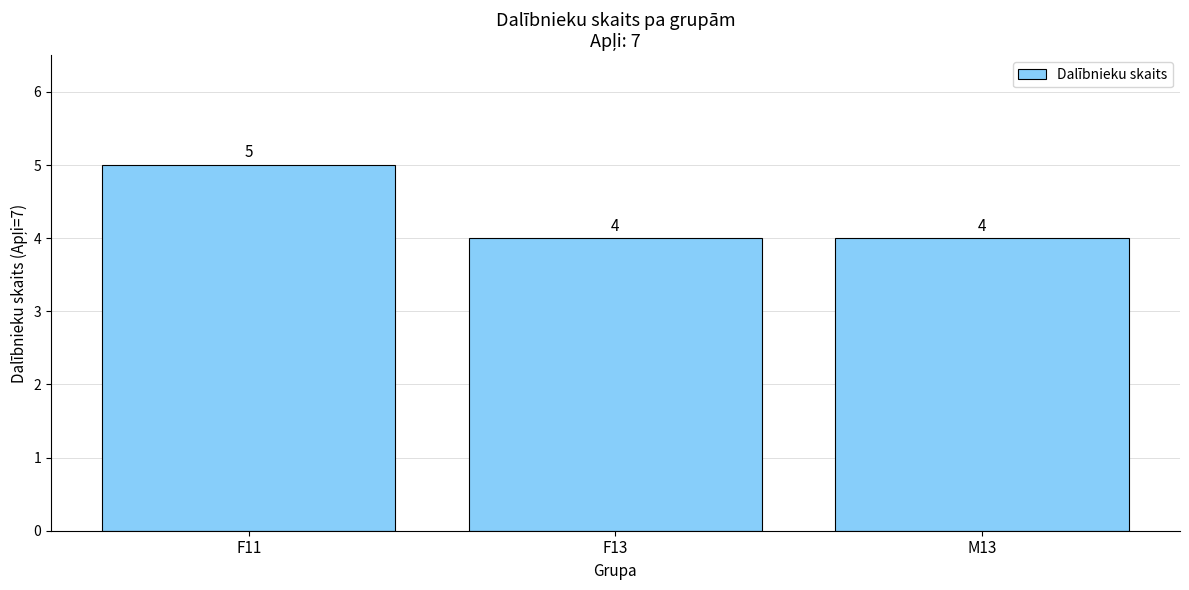

Count the number of data series in this chart.

1